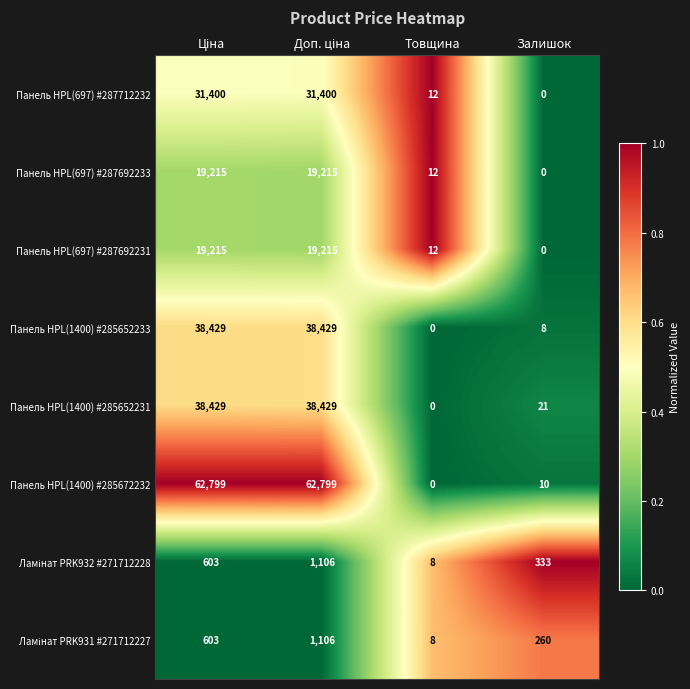

What is the maximum value shown in the chart?

62799